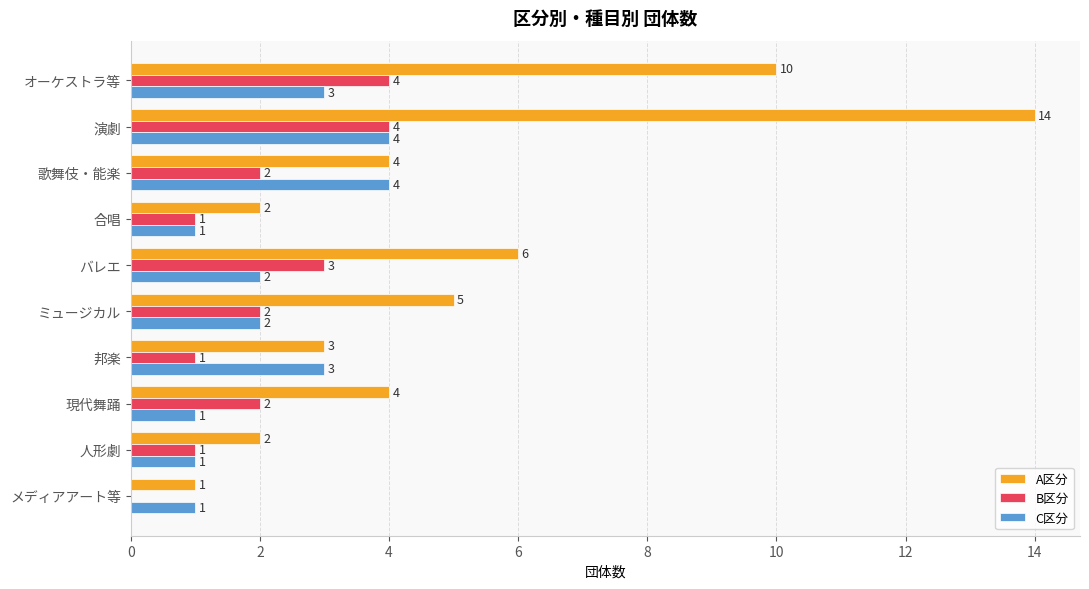

At which category does the chart reach its peak across all series?

演劇